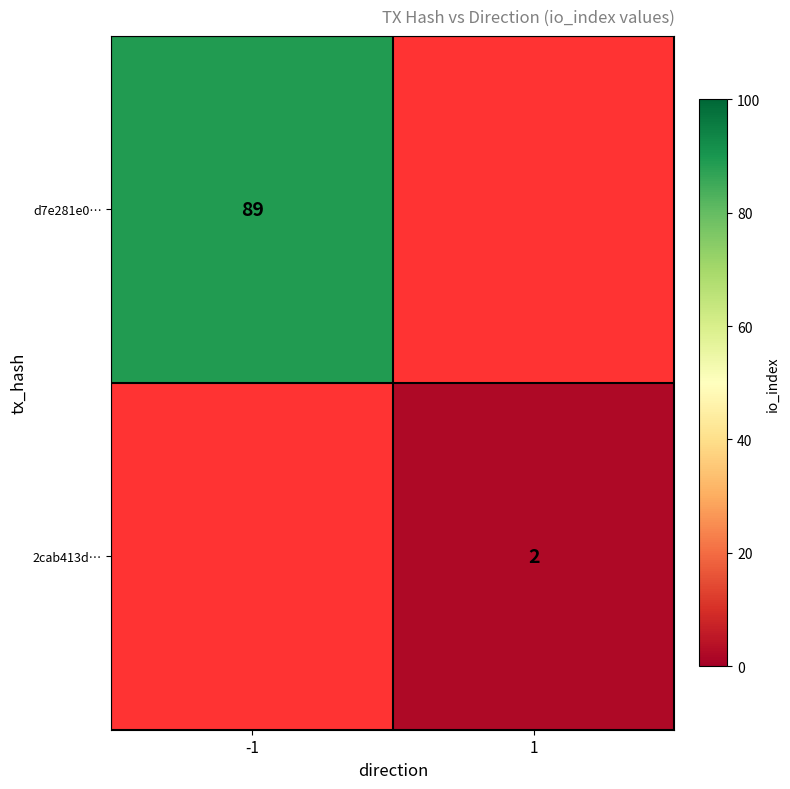

Which has a higher value, 1 or -1?

-1